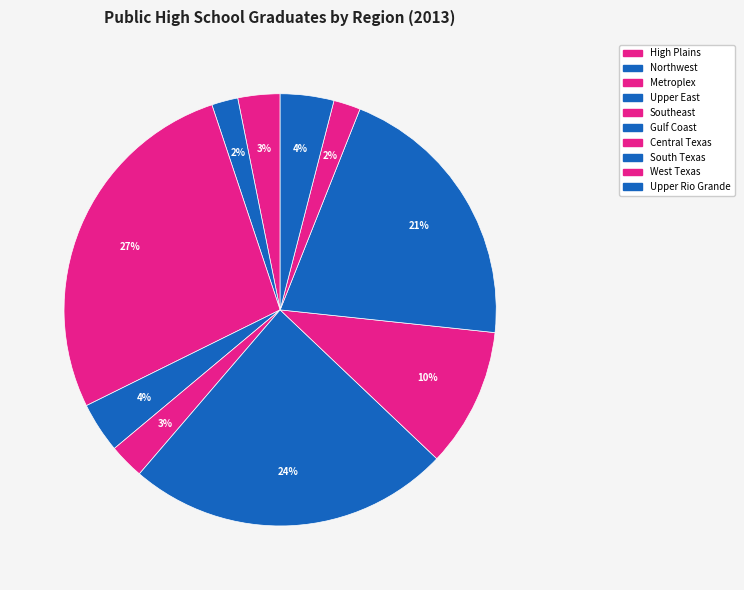

To the nearest percent, what is the average slice percentage?

10%